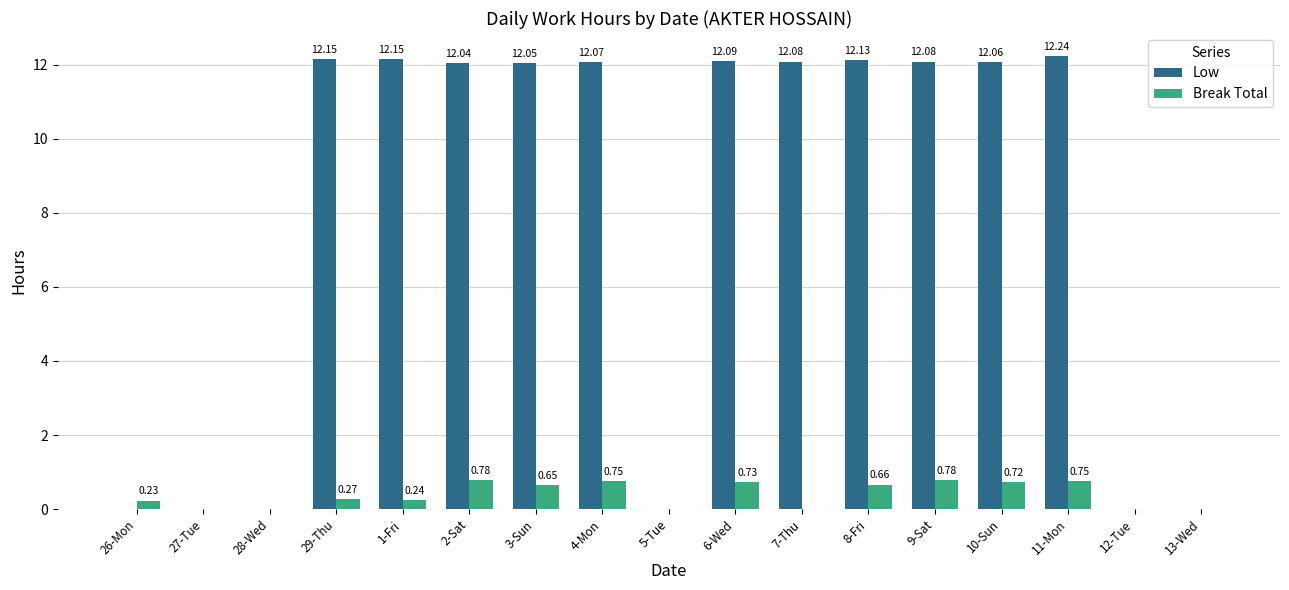

Is the value of Low at 7-Thu greater than the value of Break Total at 7-Thu?

Yes